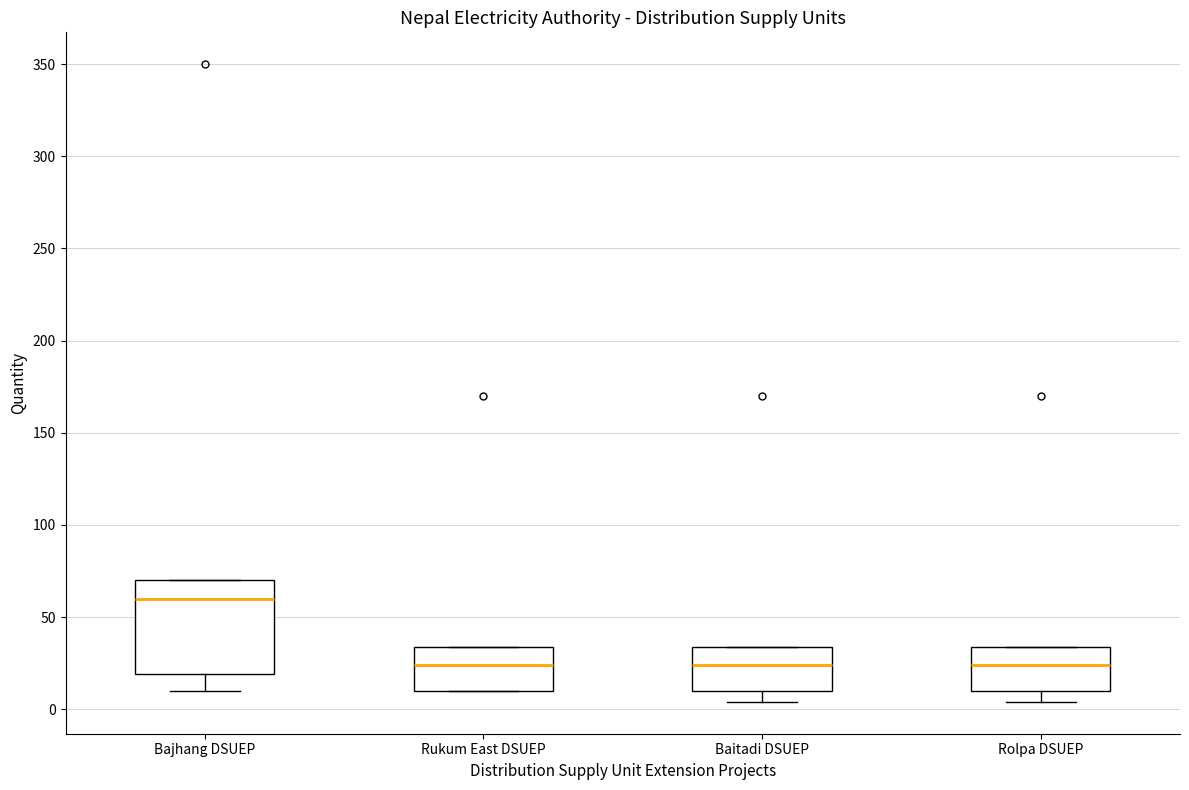

Where is the lower edge of the box for Bajhang DSUEP on the y-axis? The values are not printed on the chart, so give them approximately, as read against the axis.

20